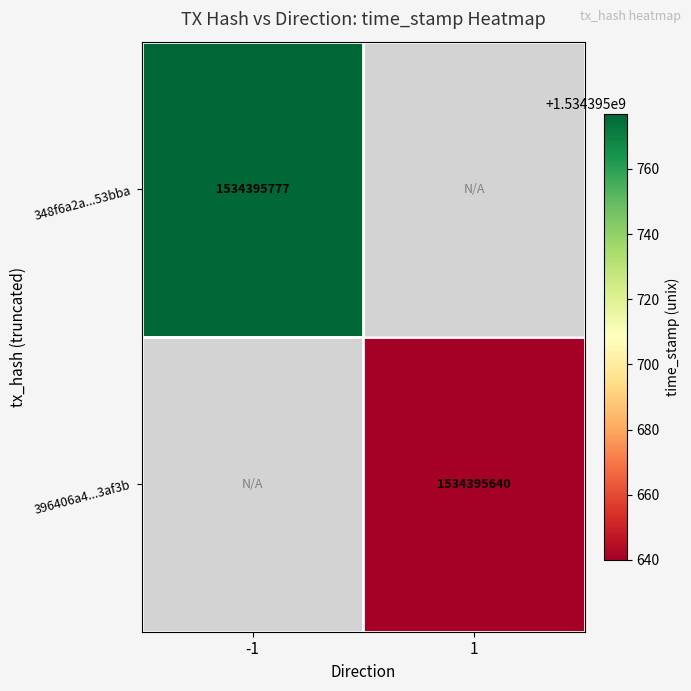

At direction_1, list the series in order from largest to smallest.

396406a48886b7f6bd617ba1b5e96d23522af3b, 348f6a2a53a1d0d5d82b3471c17e58271253bba